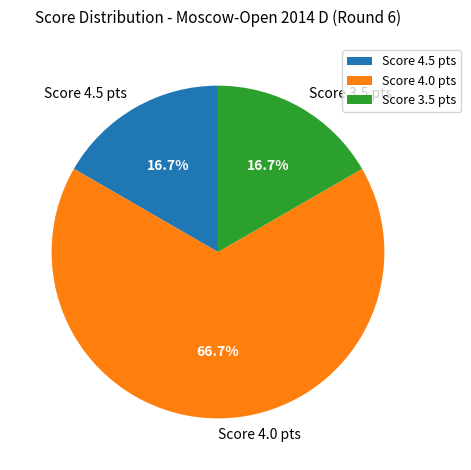

Which has a higher value, Score 3.5 pts or Score 4.0 pts?

Score 4.0 pts